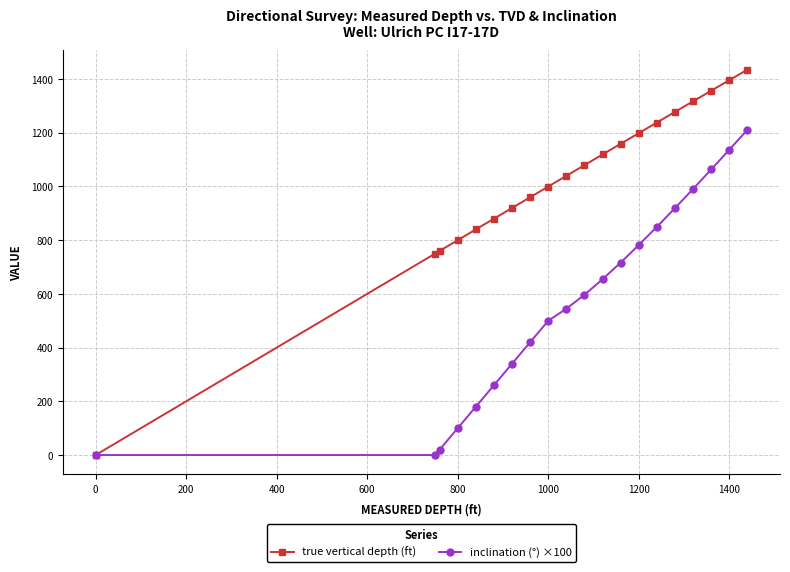

Which series has the largest total across all categories?

true vertical depth (ft)